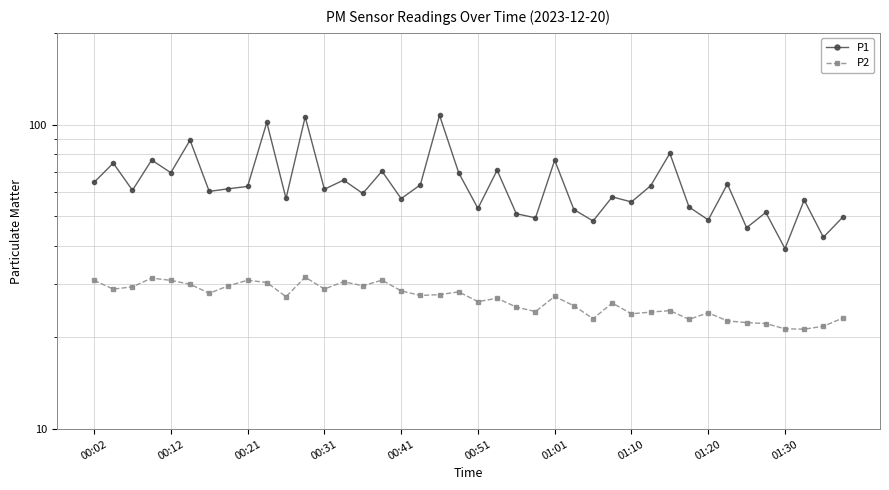

Is it true that P1 equals 59.4 at 14?

True